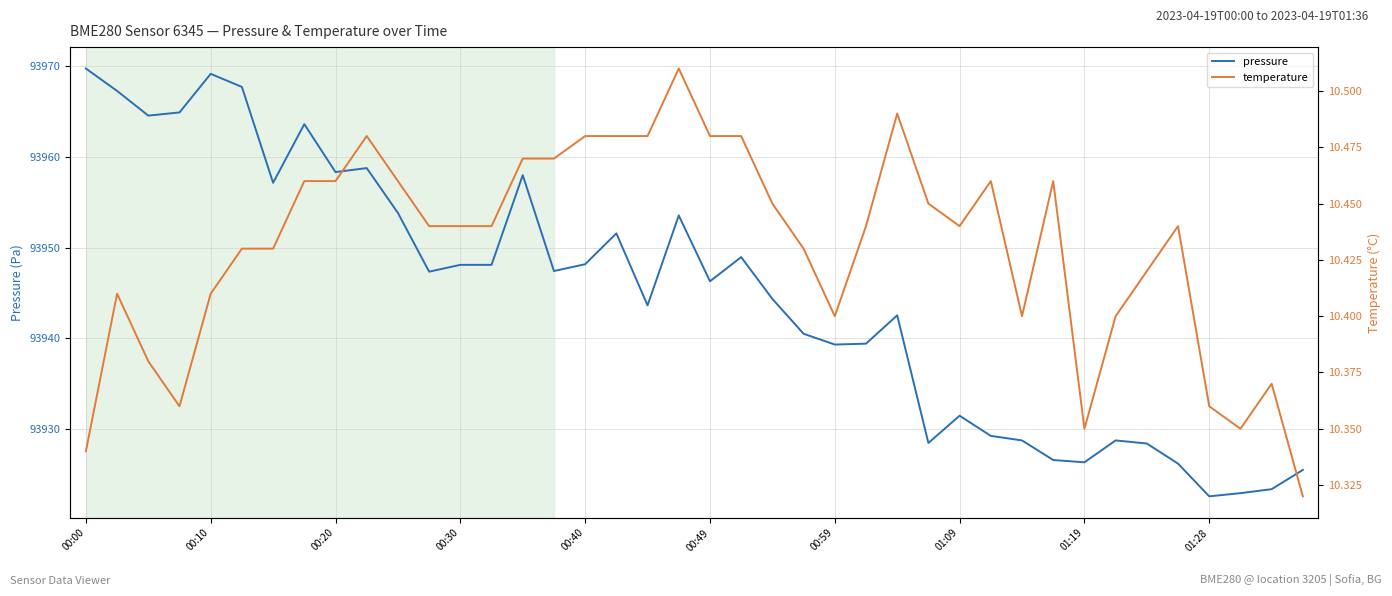

Is it true that pressure equals 93931.5 at 01:09?

True